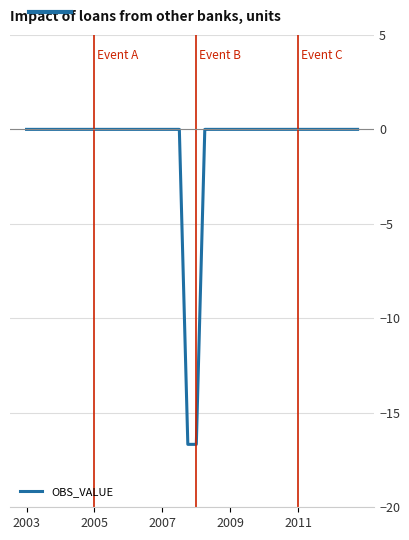

What is the difference between the maximum and minimum values?

16.7